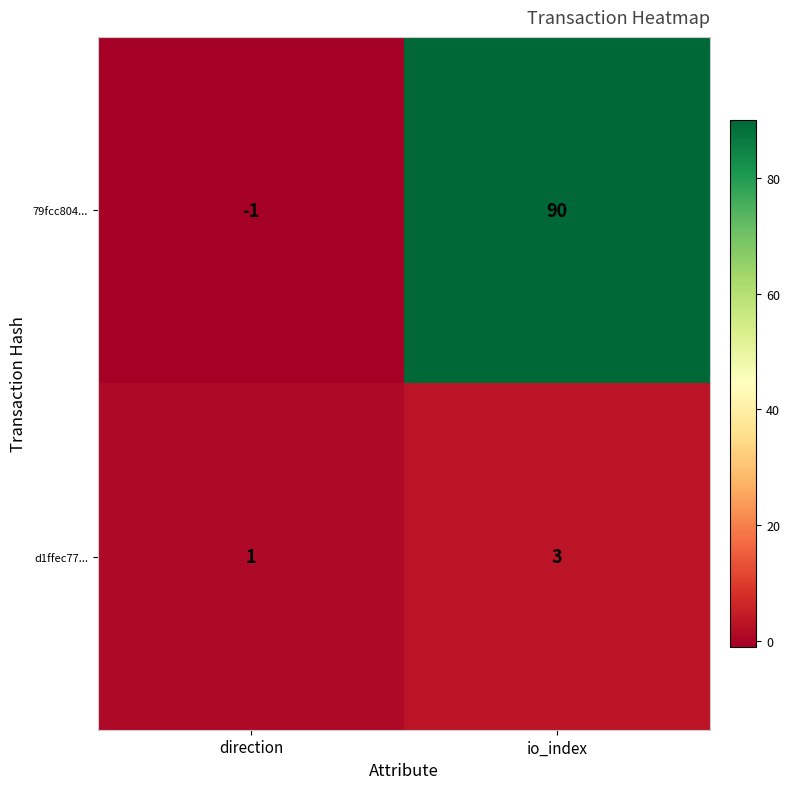

Count the number of data series in this chart.

2